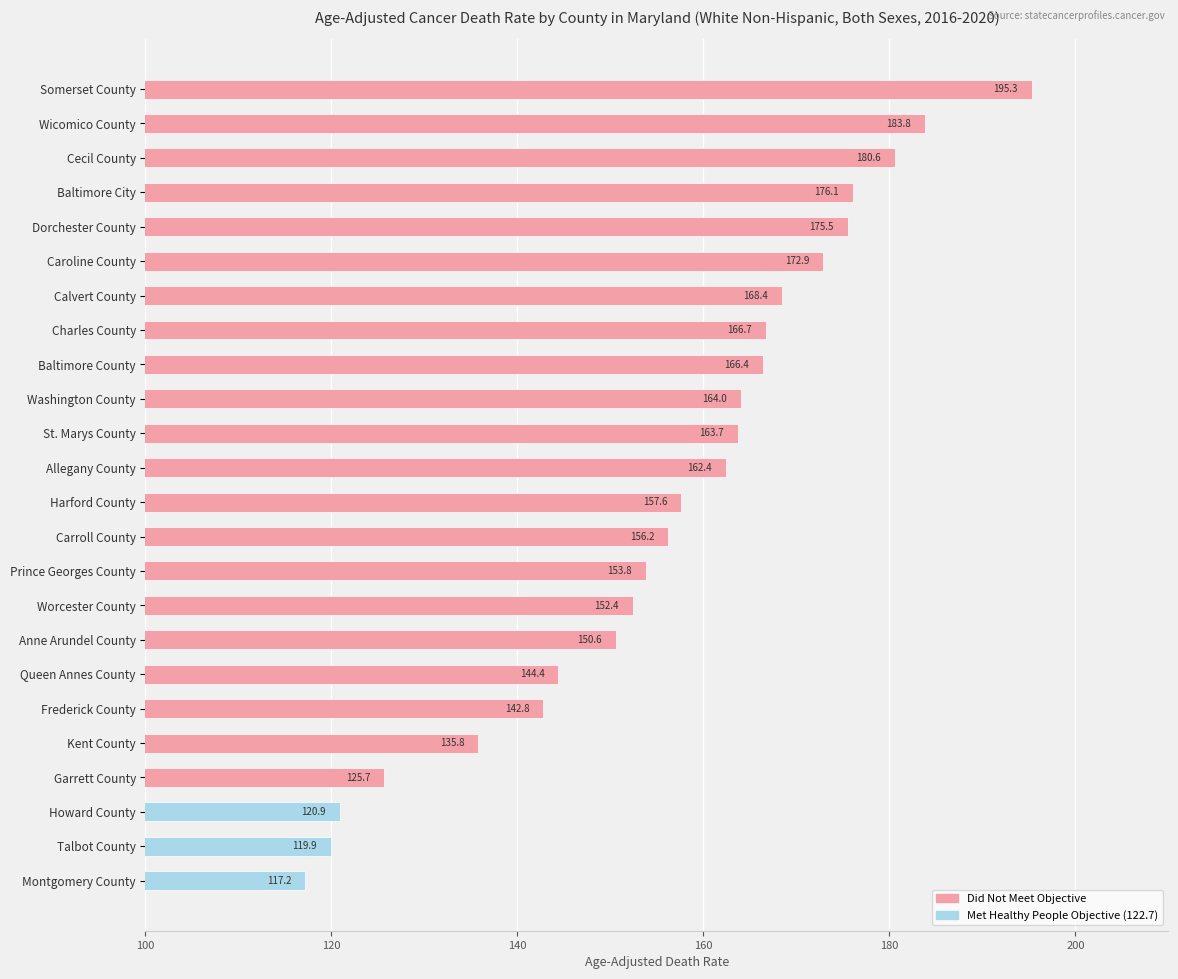

What is the difference between the maximum and minimum values?

78.1